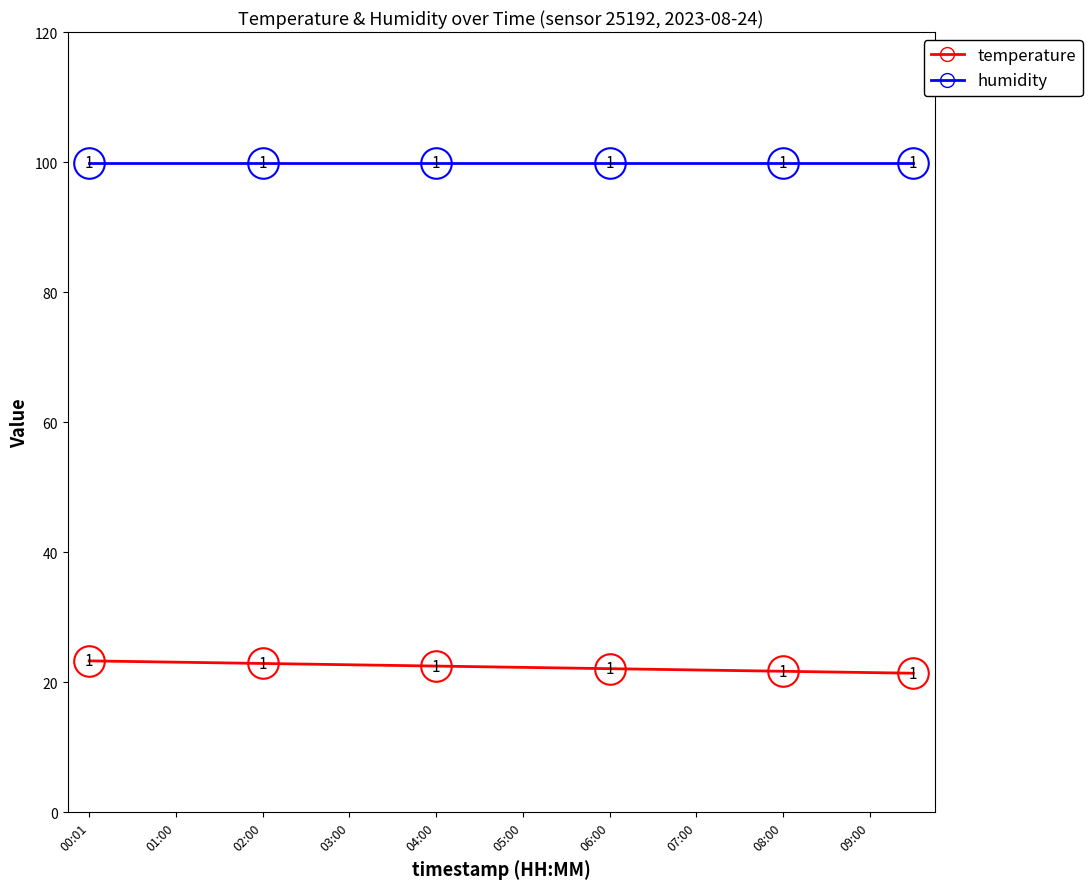

Which series has the largest total across all categories?

humidity